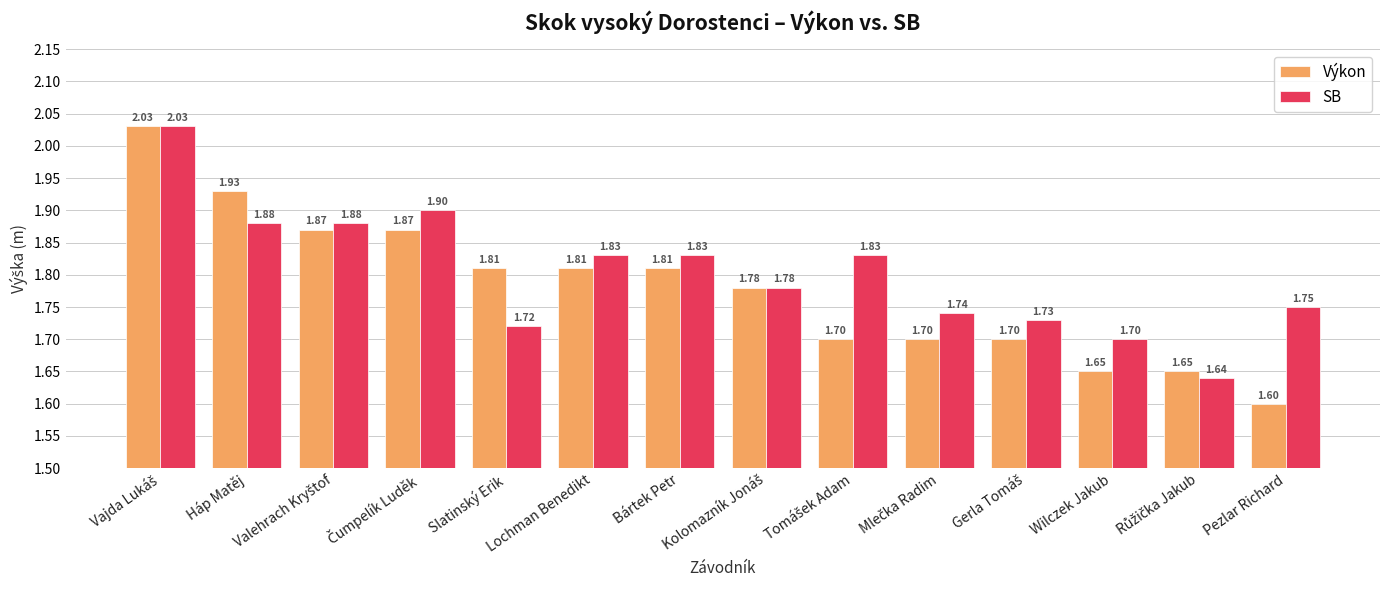

Where is Výkon nearest to the value 1?

Pezlar Richard